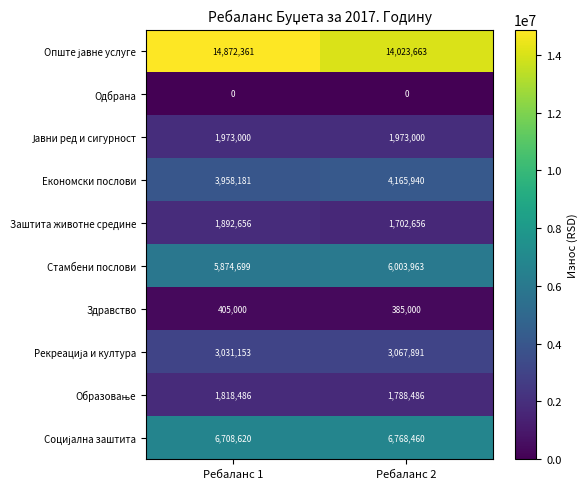

Is the value of Заштита животне средине at Ребаланс 2 greater than the value of Економски послови at Ребаланс 2?

No